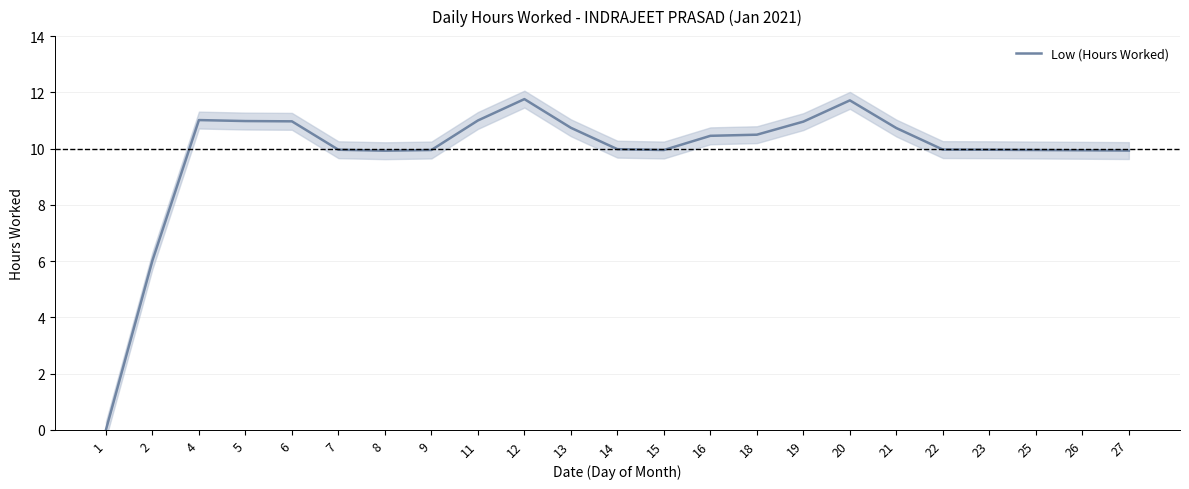

List the labels in order of value, smallest first.

1, 2, 8, 27, 26, 9, 15, 25, 7, 23, 22, 14, 16, 18, 21, 13, 19, 6, 5, 11, 4, 20, 12